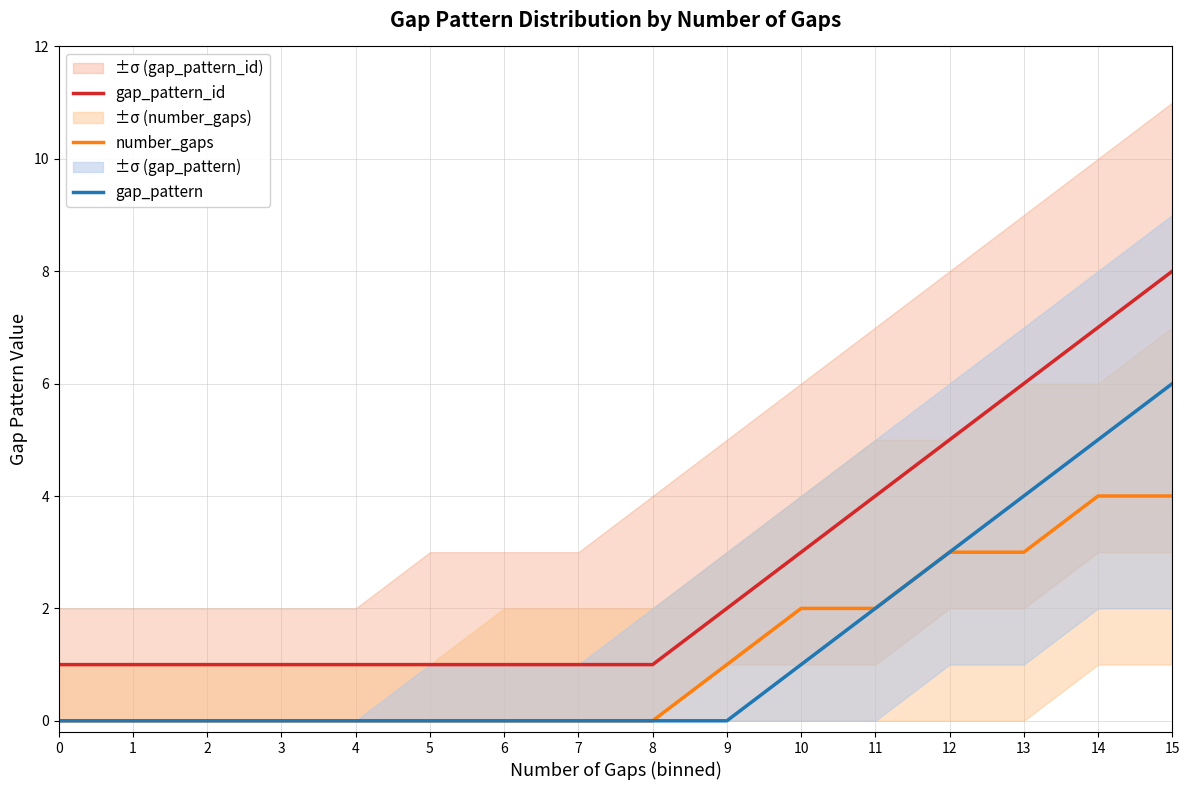

Which series has the widest spread of values?

gap_pattern_id